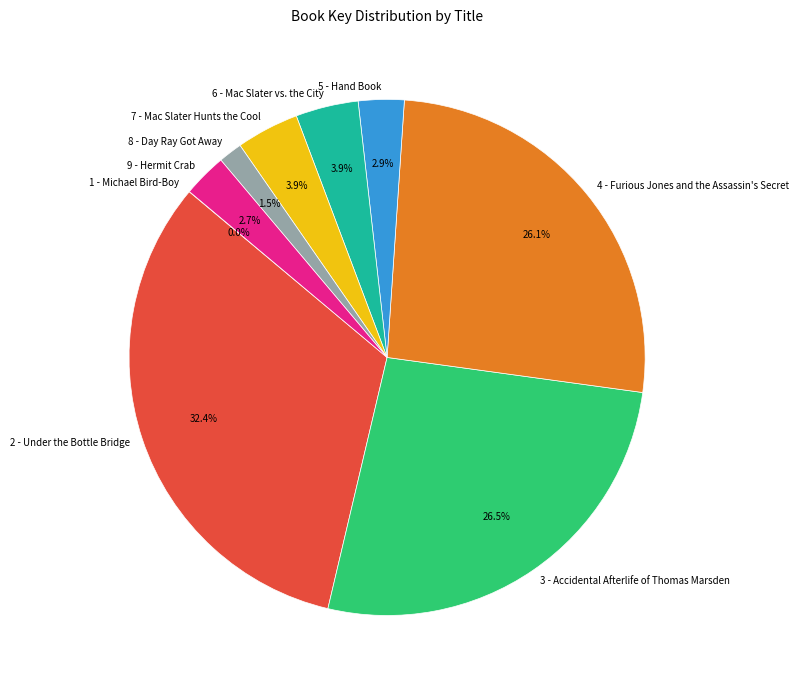

To the nearest percent, what portion does 6 - Mac Slater vs. the City represent?

4%